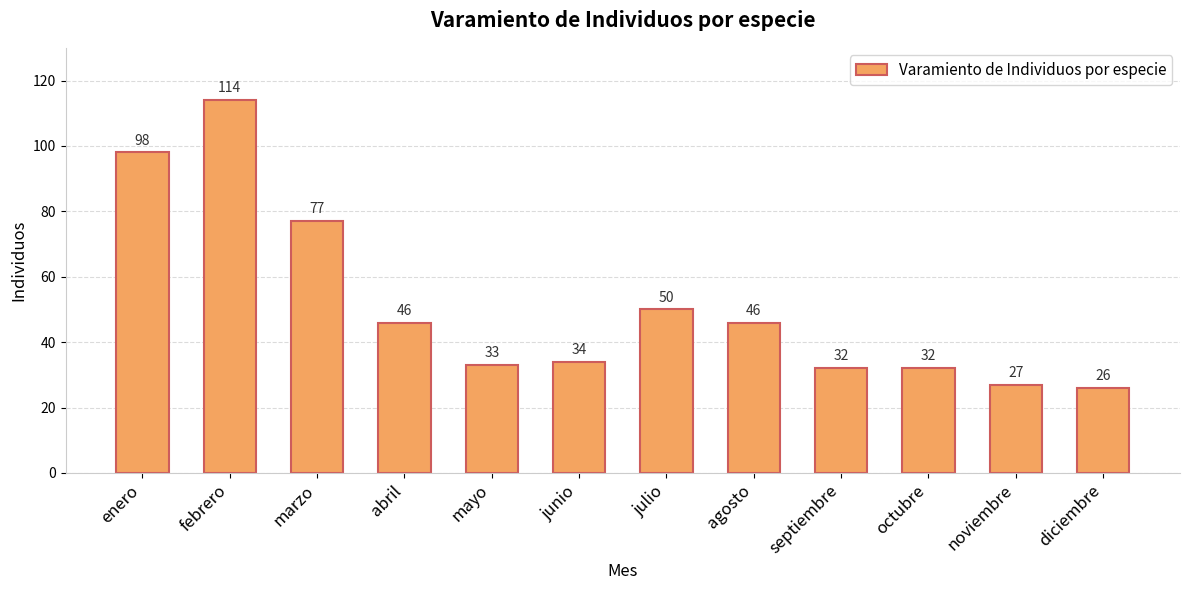

Does the chart contain stacked bars?

No